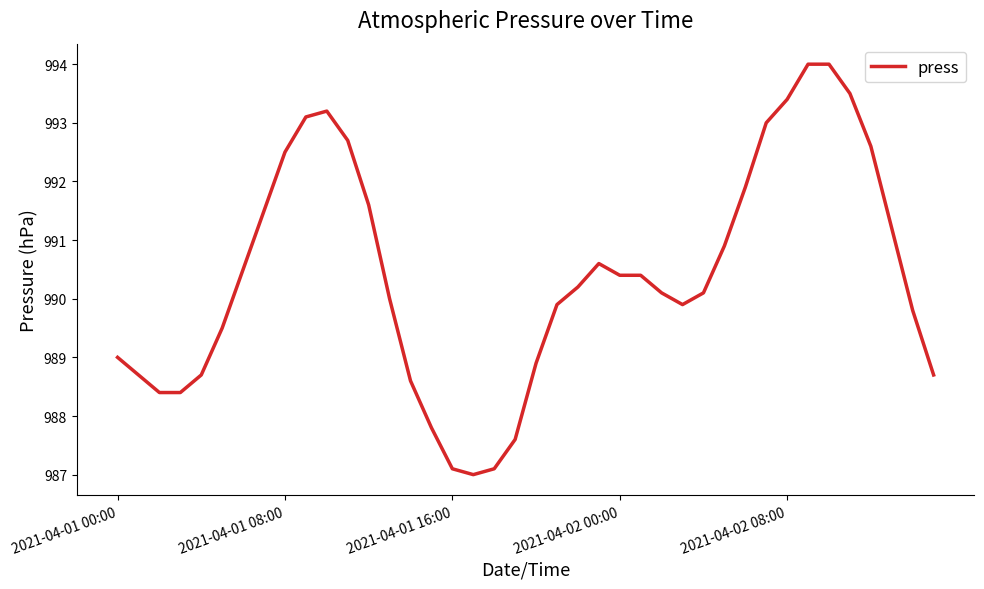

What is the minimum value shown in the chart?

987.0